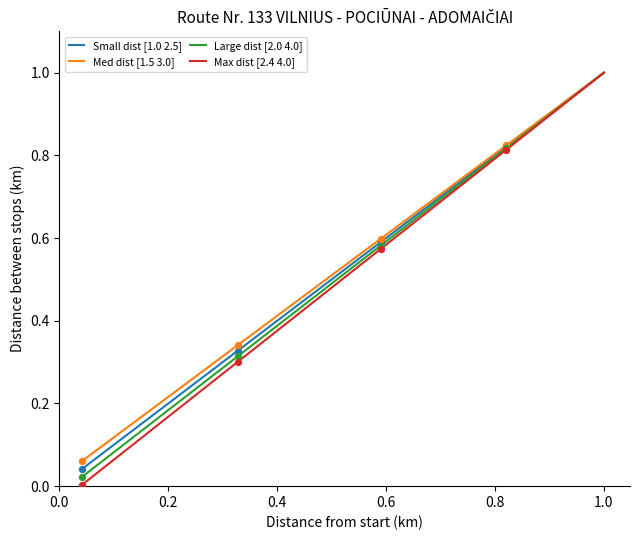

Which series has the largest range (max minus min)?

Max dist [2.4 4.0]